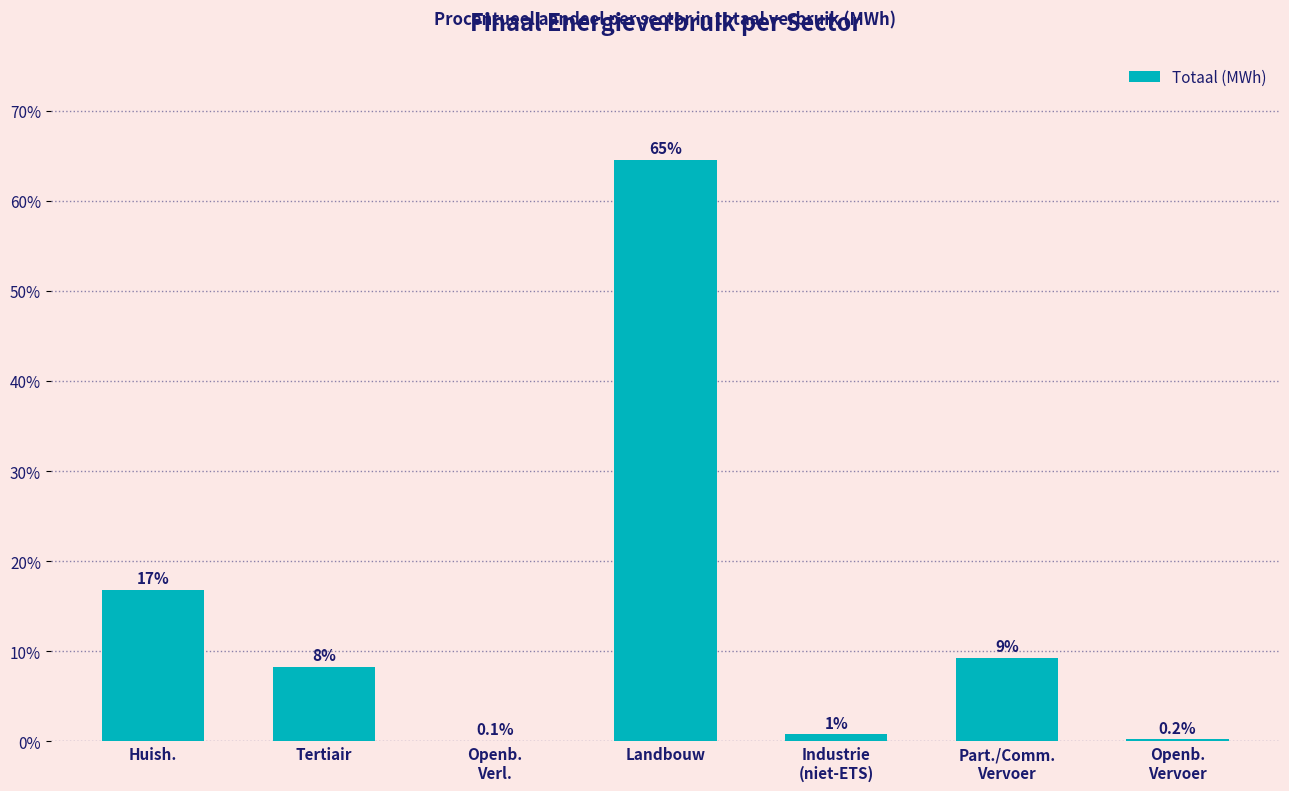

What is the sum of the values at Tertiair and Openb.
Verl.?

8.3